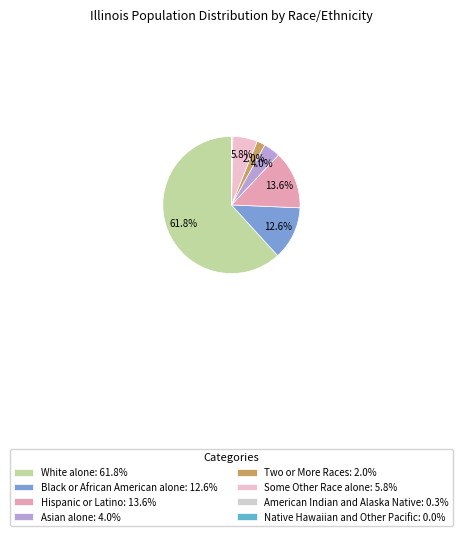

True or false: Black or African American alone accounts for 13% of the total.

True